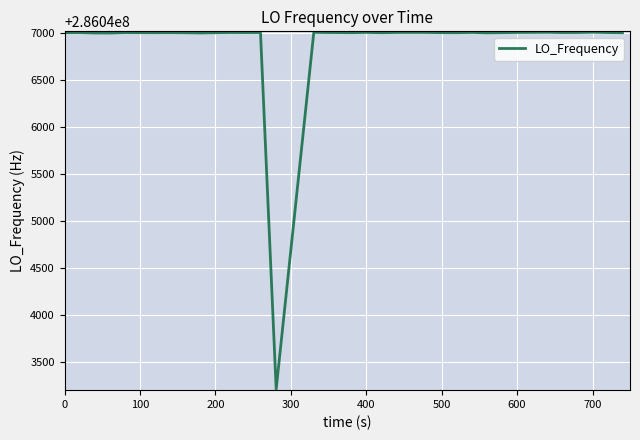

What is the minimum value shown in the chart?

286043213.5